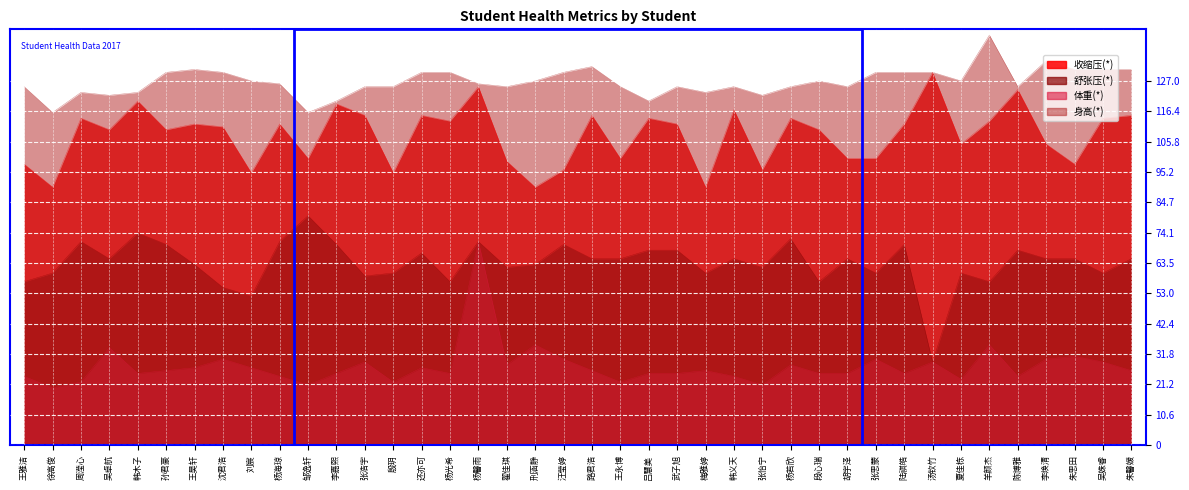

List the series in order of their peak value, highest first.

身高(*), 收缩压(*), 舒张压(*), 体重(*)